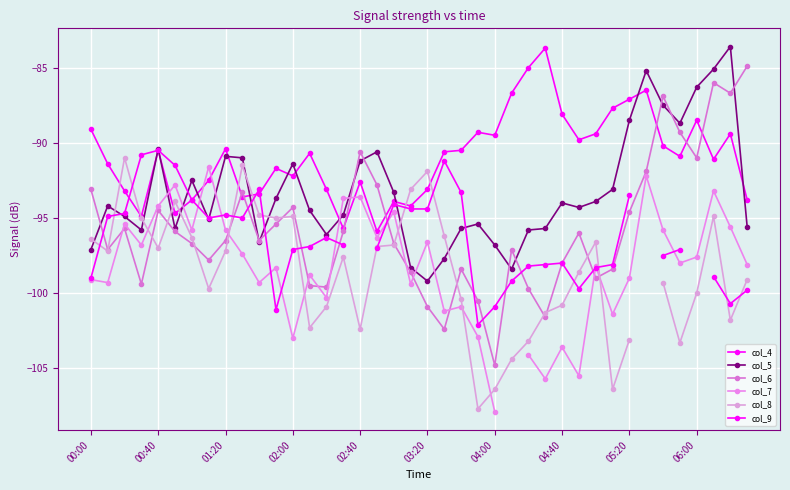

What is the total value across all series at 22?

-579.2